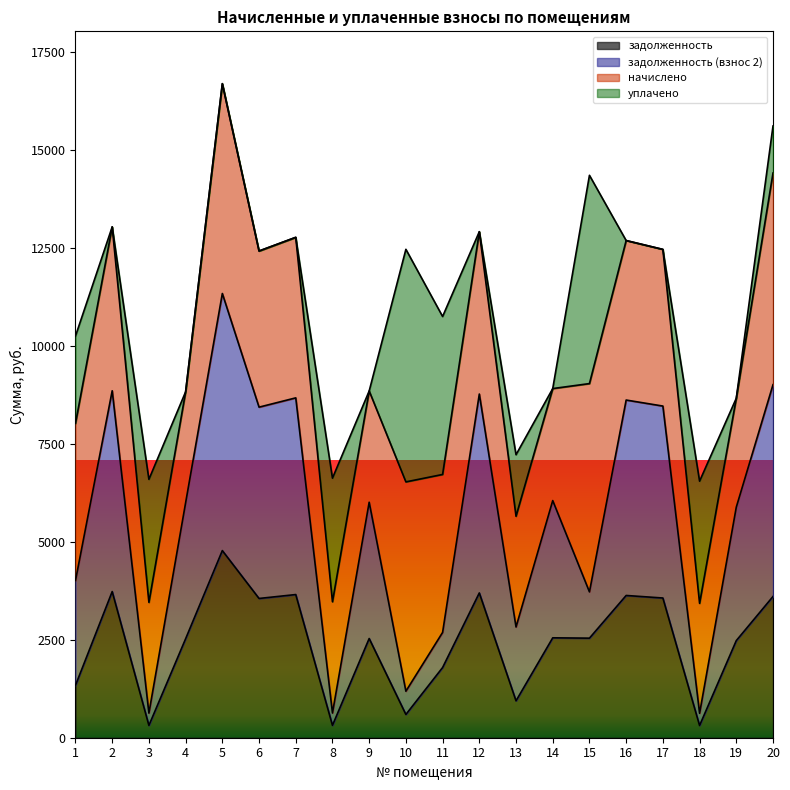

What is the sum of the задолженность (взнос 2) values at 15 and 9?

9733.9